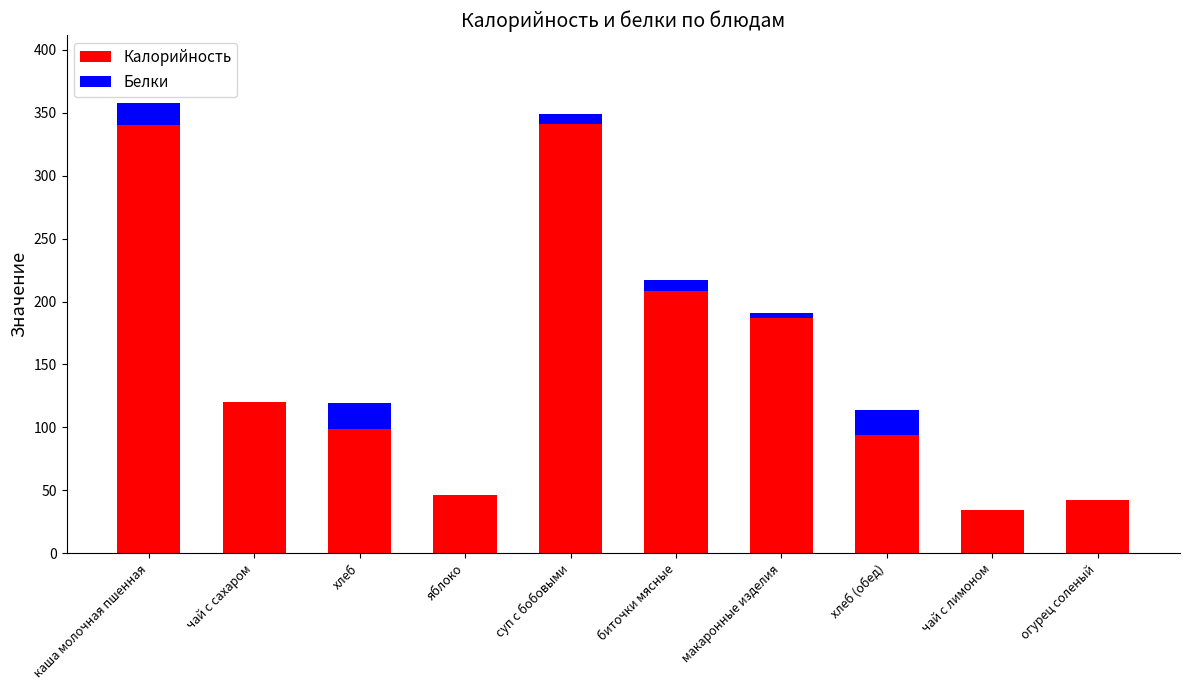

What is the total value across all series at яблоко?

46